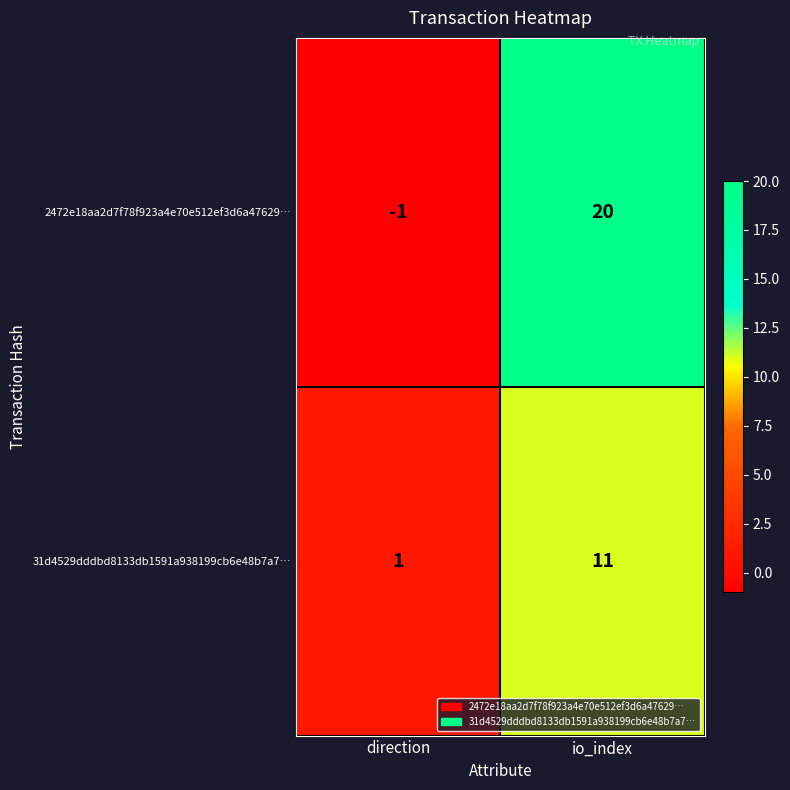

What is the maximum value shown in the chart?

20